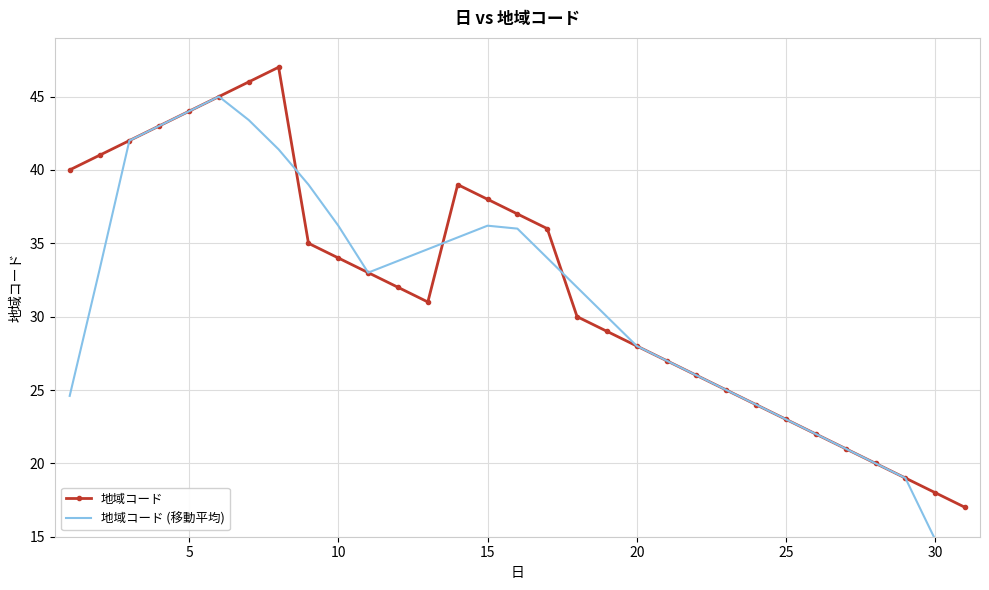

The 地域コード series shows 60 at 15. True or false?

False